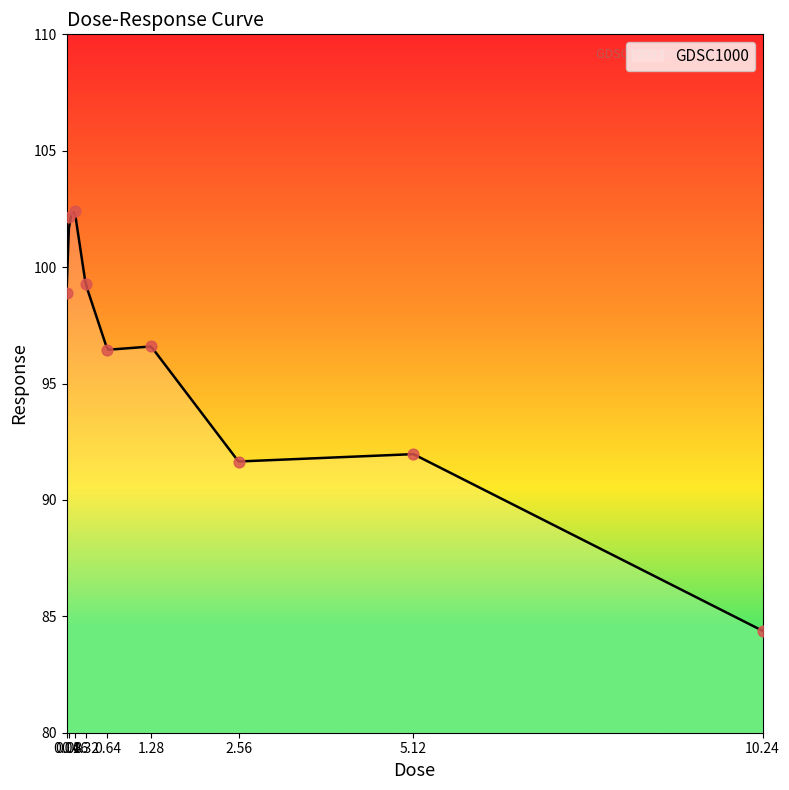

What is the change in value from 0.04 to 0.32?

+0.4